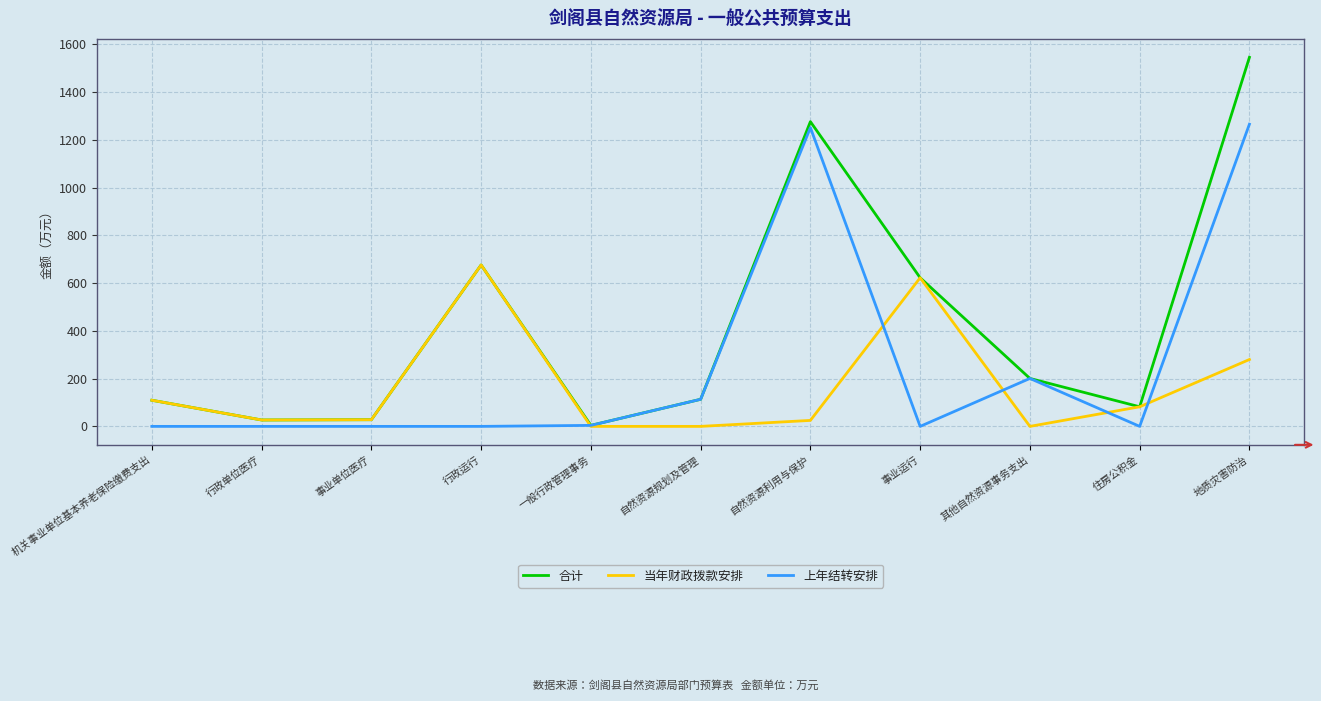

At which category does the chart reach its peak across all series?

地质灾害防治